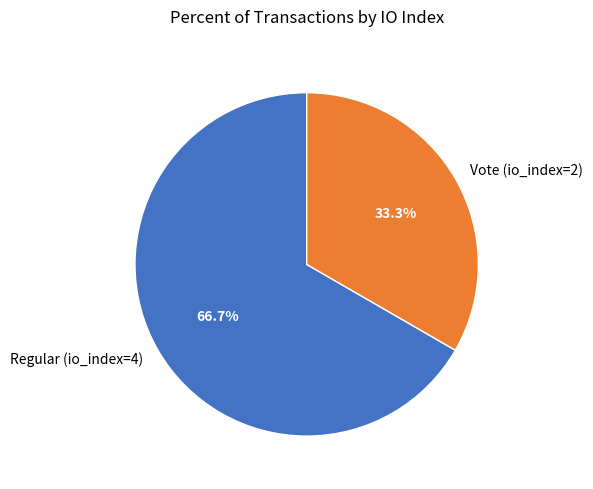

What portion of the pie excludes Regular (io_index=4)?

33.3%